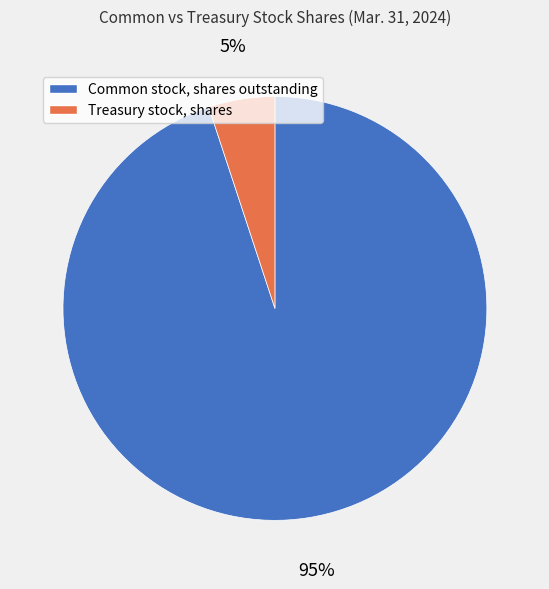

To the nearest percent, what percentage of the pie is Treasury stock, shares?

5%